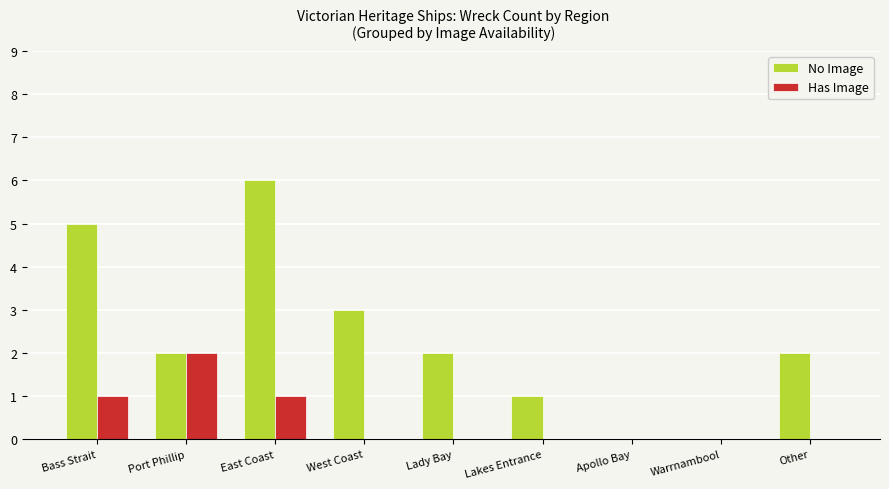

Which category has the highest value in the Has Image series?

Port Phillip